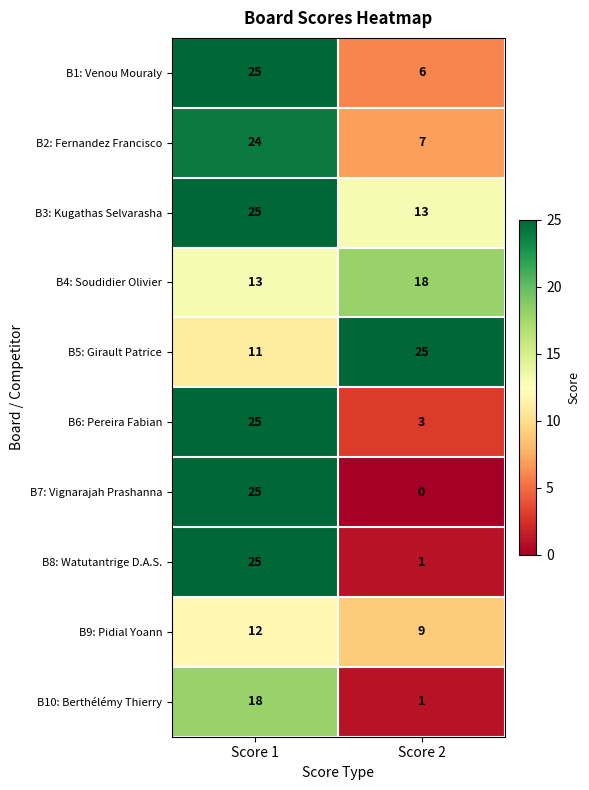

What is the difference between the maximum and minimum values in the B1: Venou Mouraly series?

19